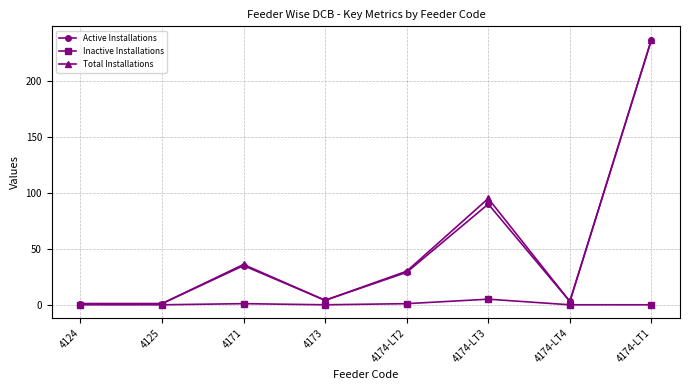

What is the total value across all series at 4174-LT2?

60